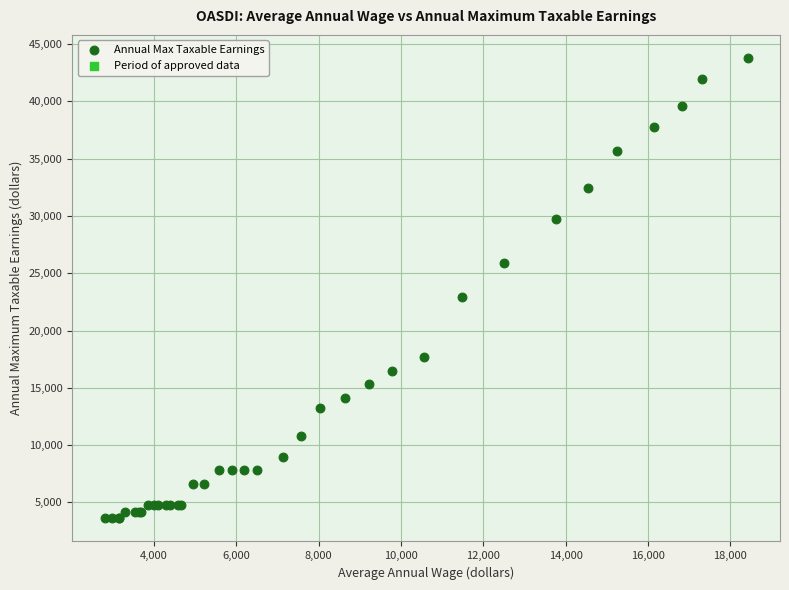

What Y value in the scatter plot is closest to 23700?

22900